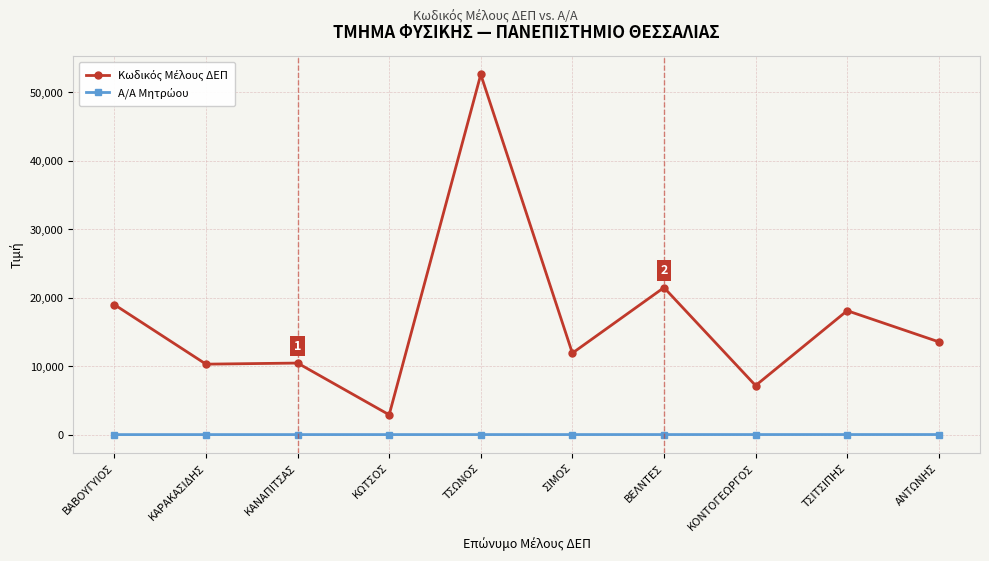

Which category has the highest value across all series?

ΤΣΩΝΟΣ